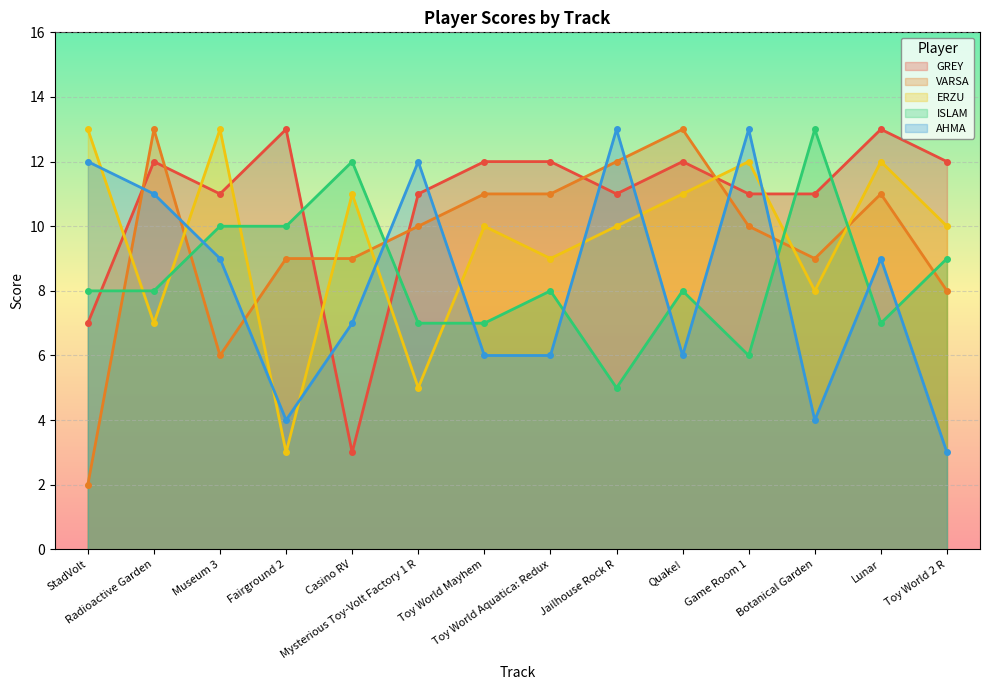

Which has a higher value, Toy World 2 R or Jailhouse Rock R?

Toy World 2 R